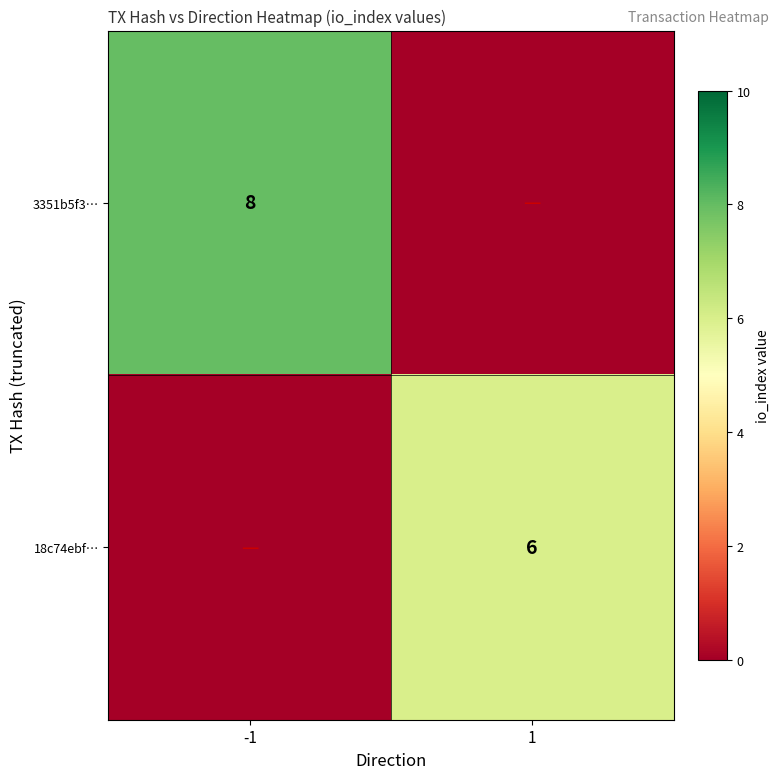

Is it true that 18c74ebf… equals 9 at 1?

False